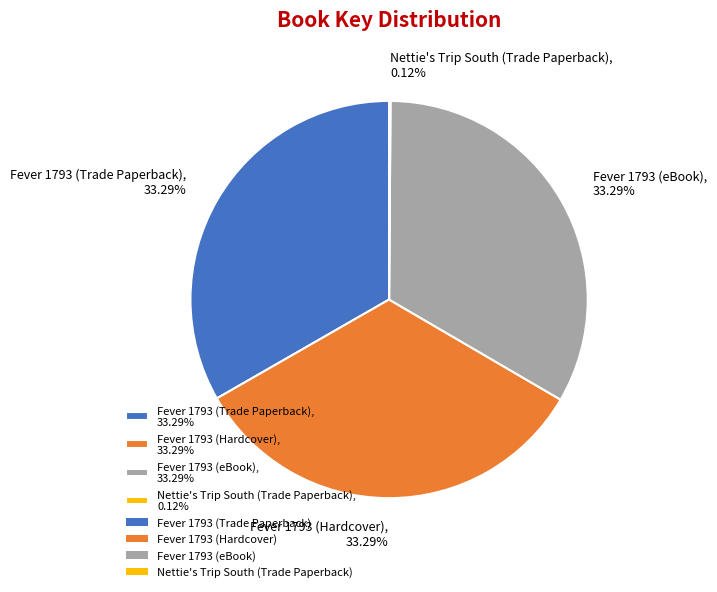

Is there any slice that represents more than half of the pie?

No